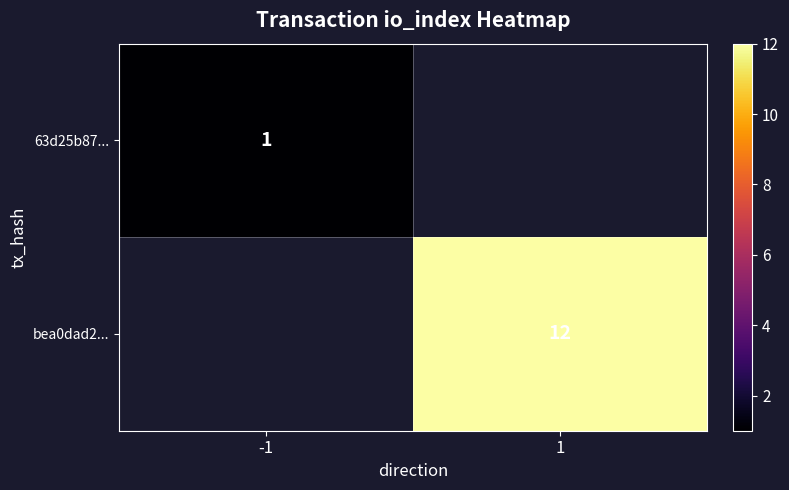

True or false: 63d25b87... has a value of 1 at -1.

True